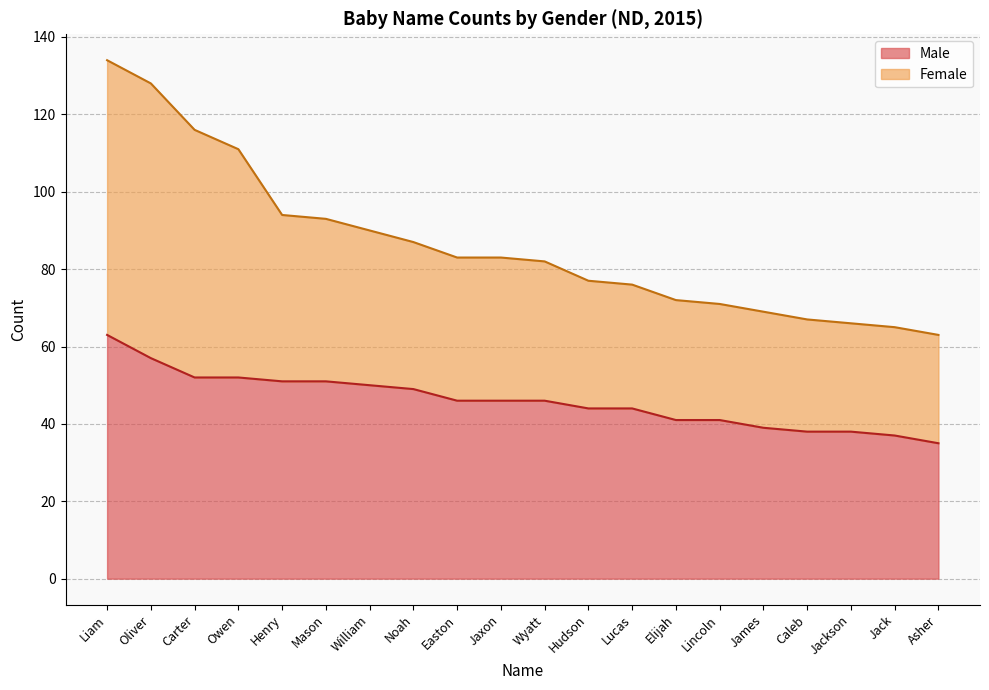

What is the difference between the maximum and minimum values in the Male series?

28